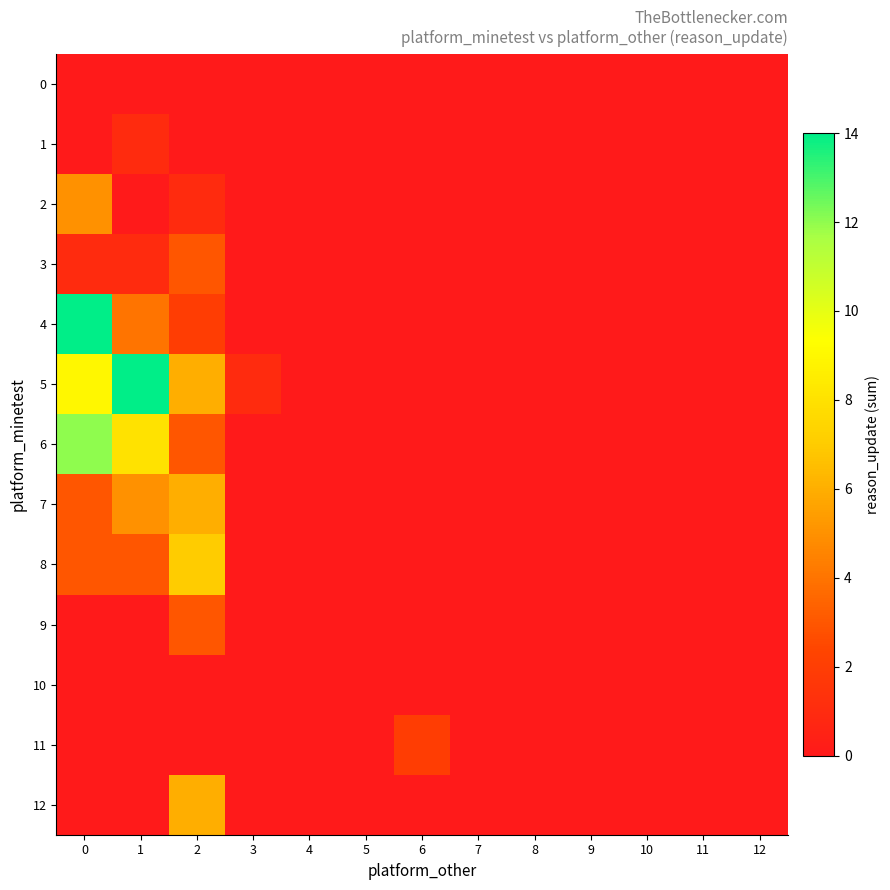

Count the number of data series in this chart.

13